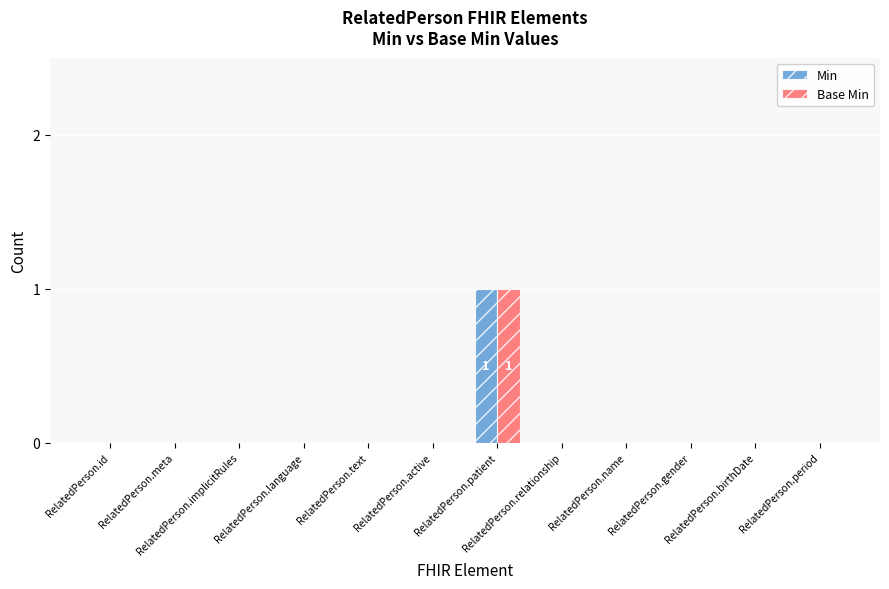

How many groups of bars are there?

12